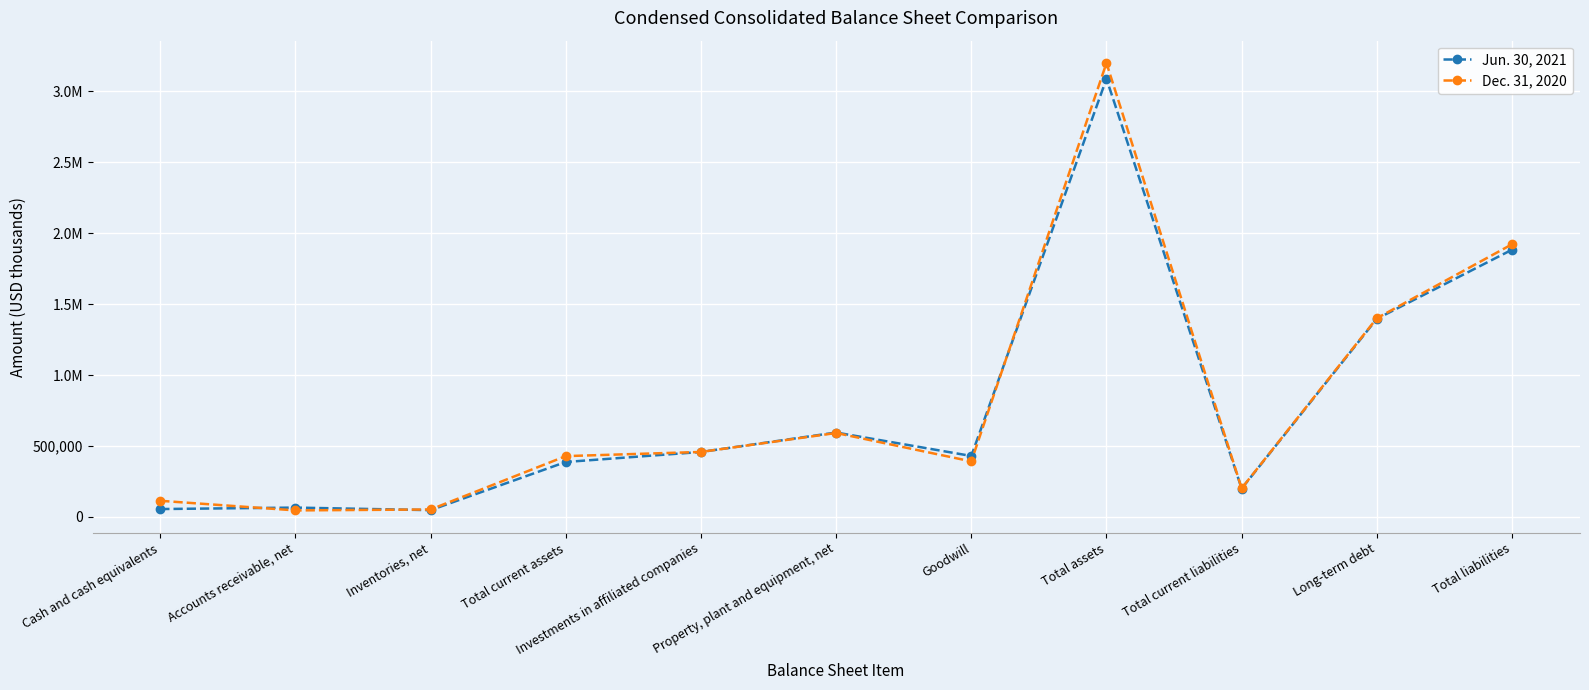

Is it true that Jun. 30, 2021 equals 387328 at Total current assets?

True